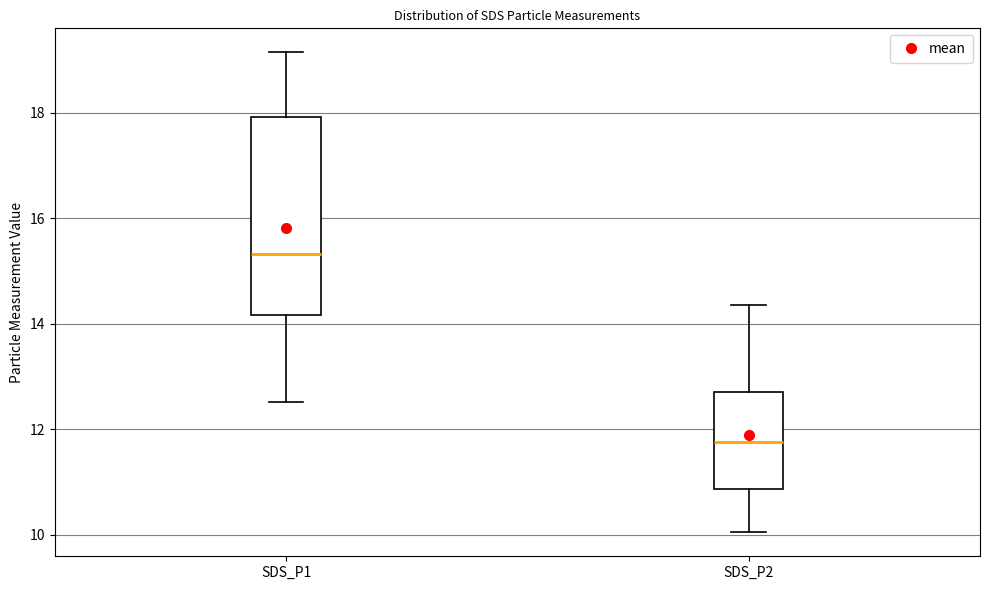

Which box has the lowest median line?

SDS_P2